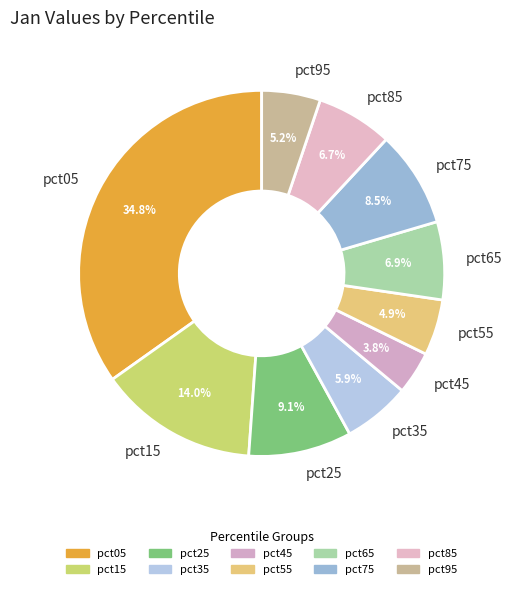

Is the sum of pct95 and pct25 greater than half?

No